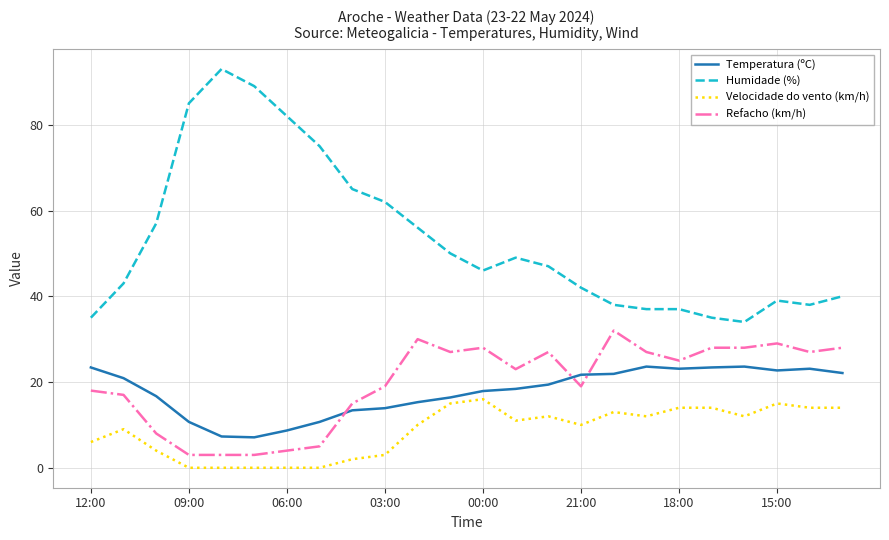

Which series has the largest range (max minus min)?

Humidade (%)